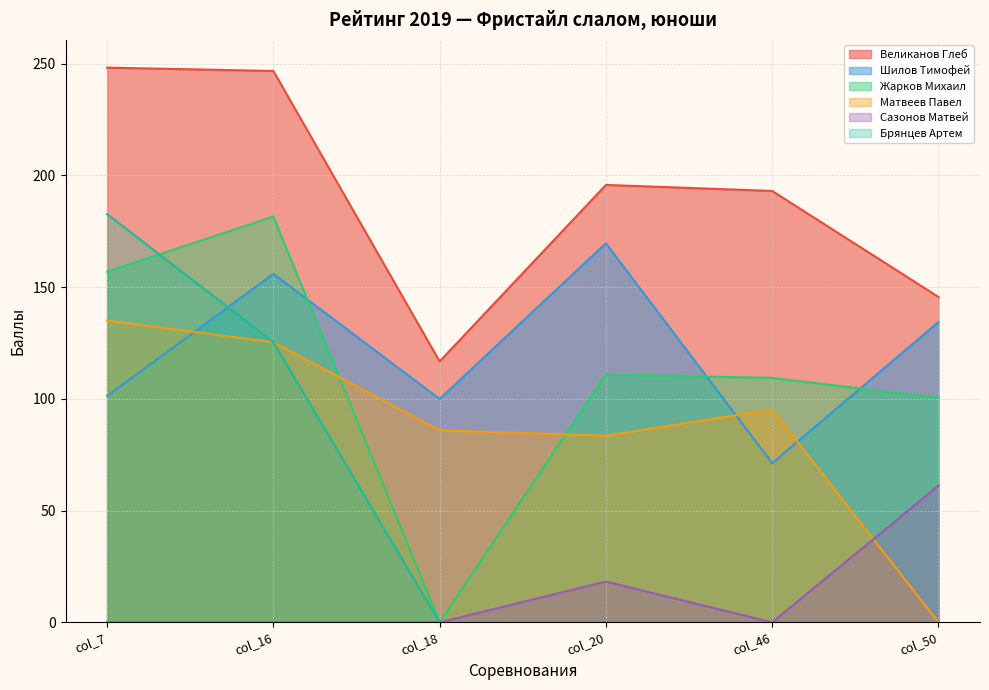

How many values in the Великанов Глеб series exceed 195?

3